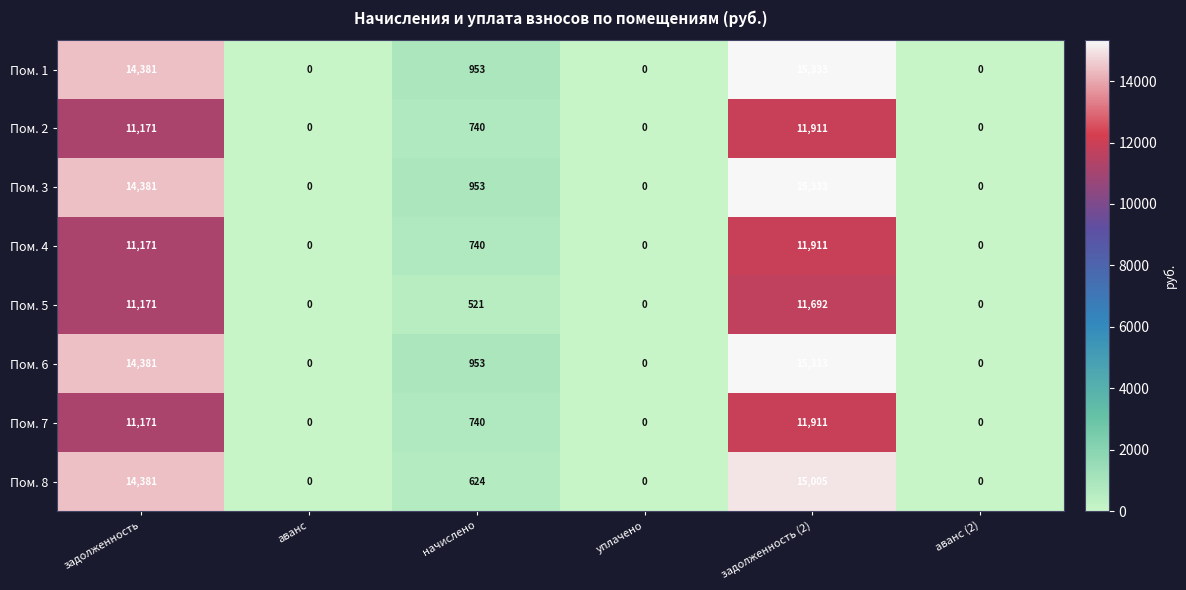

Which category has the highest value in the Пом. 4 series?

задолженность (2)